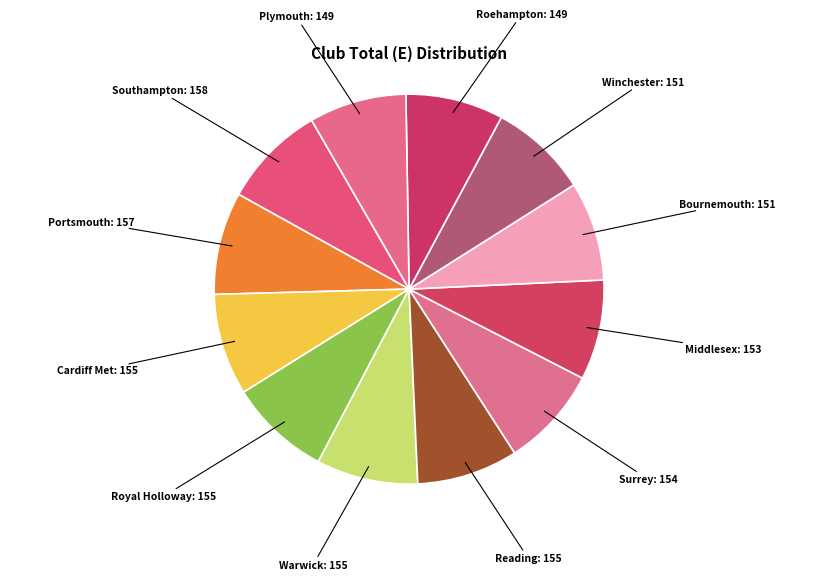

Do Winchester and Cardiff Met together represent more than half of the pie?

No